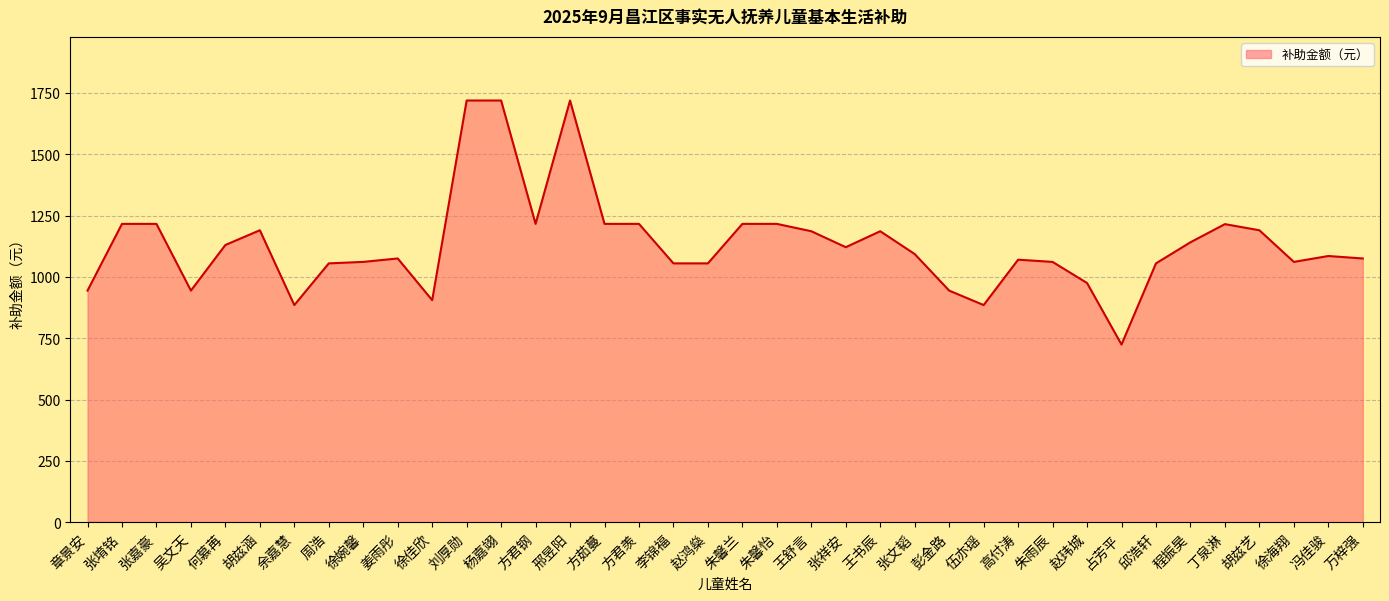

Which has a higher value, 程振昊 or 彭金路?

程振昊